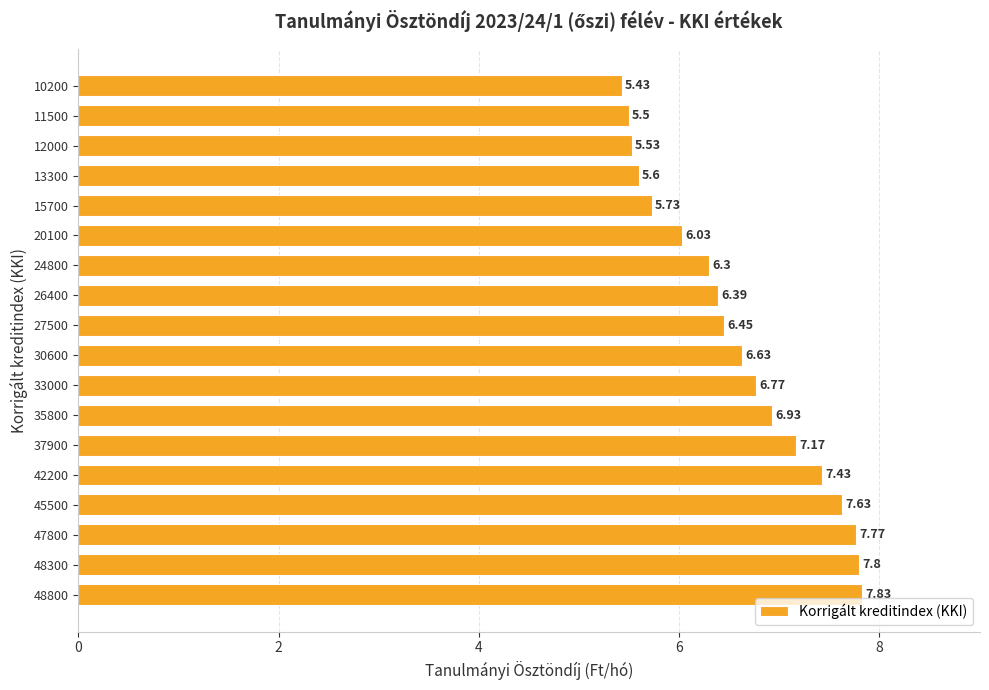

How many data points does each series have?

18